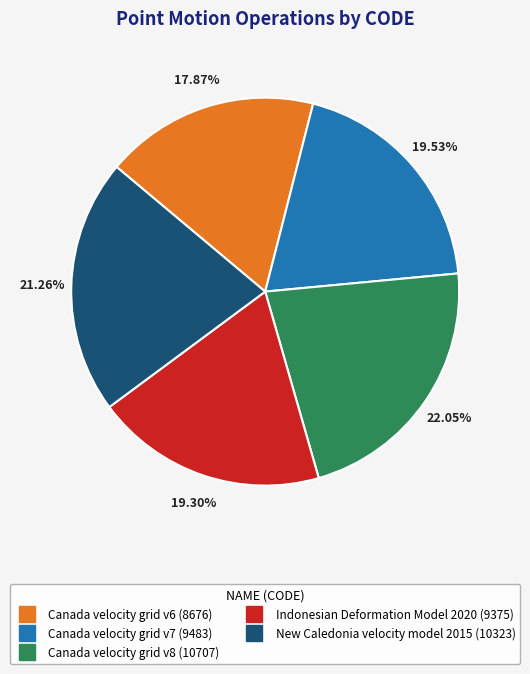

Is it true that Canada velocity grid v6 is 25% of the pie?

False